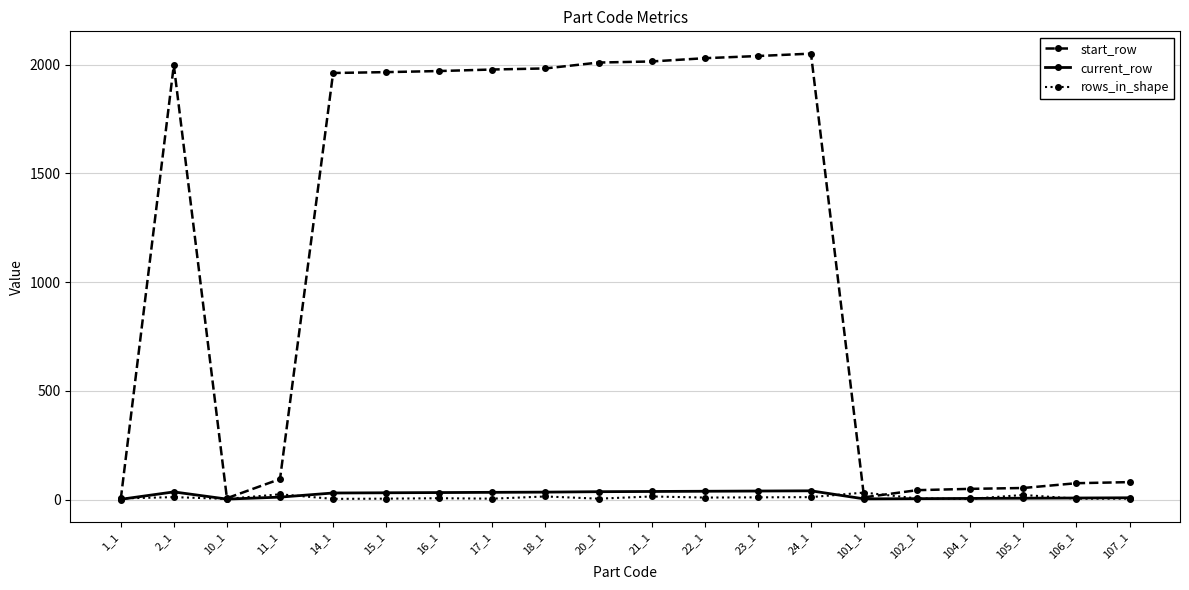

What is the value of the rows_in_shape point at the 15th from the left?

33